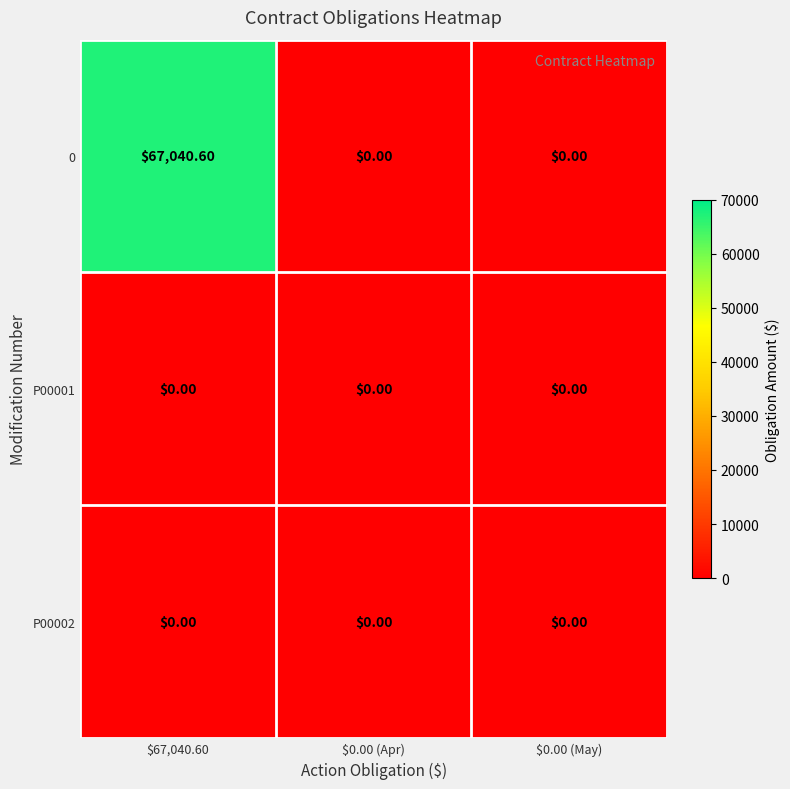

What is the difference between the maximum and minimum values in the 0 series?

67040.6